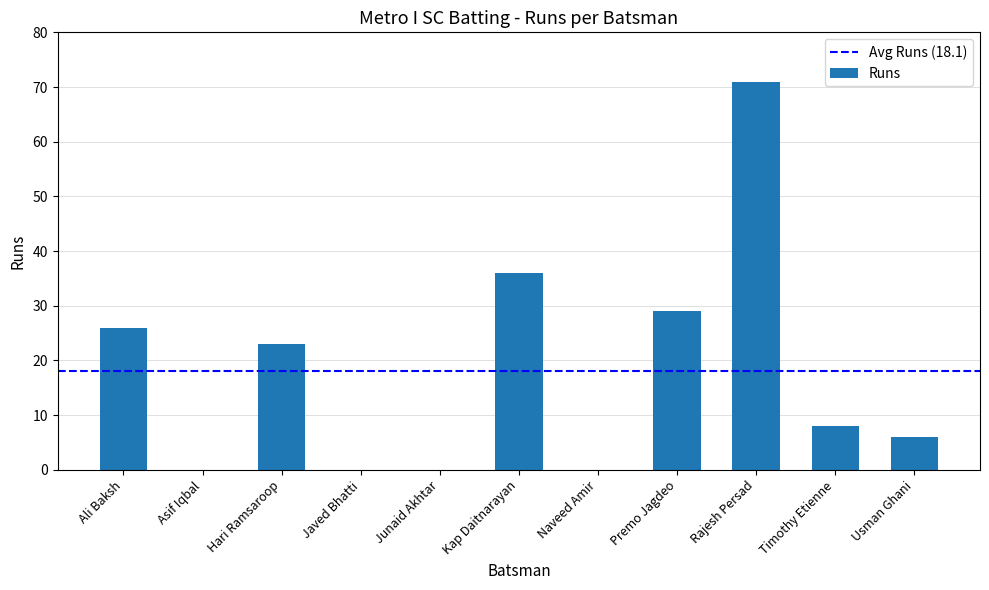

The chart shows a value of 36 at Kap Daitnarayan. True or false?

True